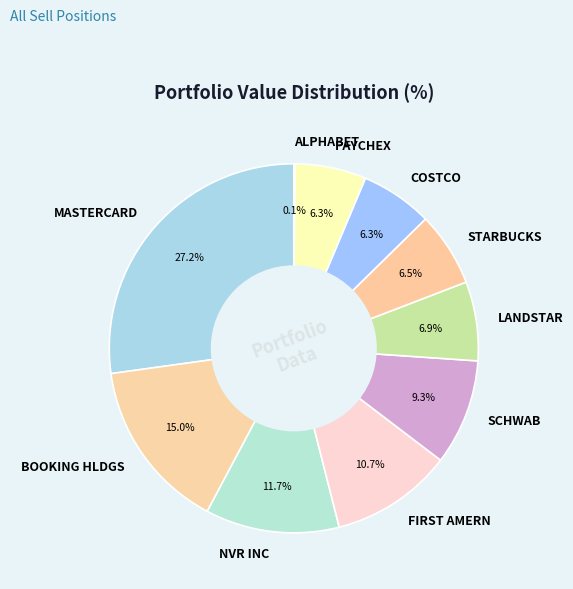

Does LANDSTAR account for over 50% of the chart?

No